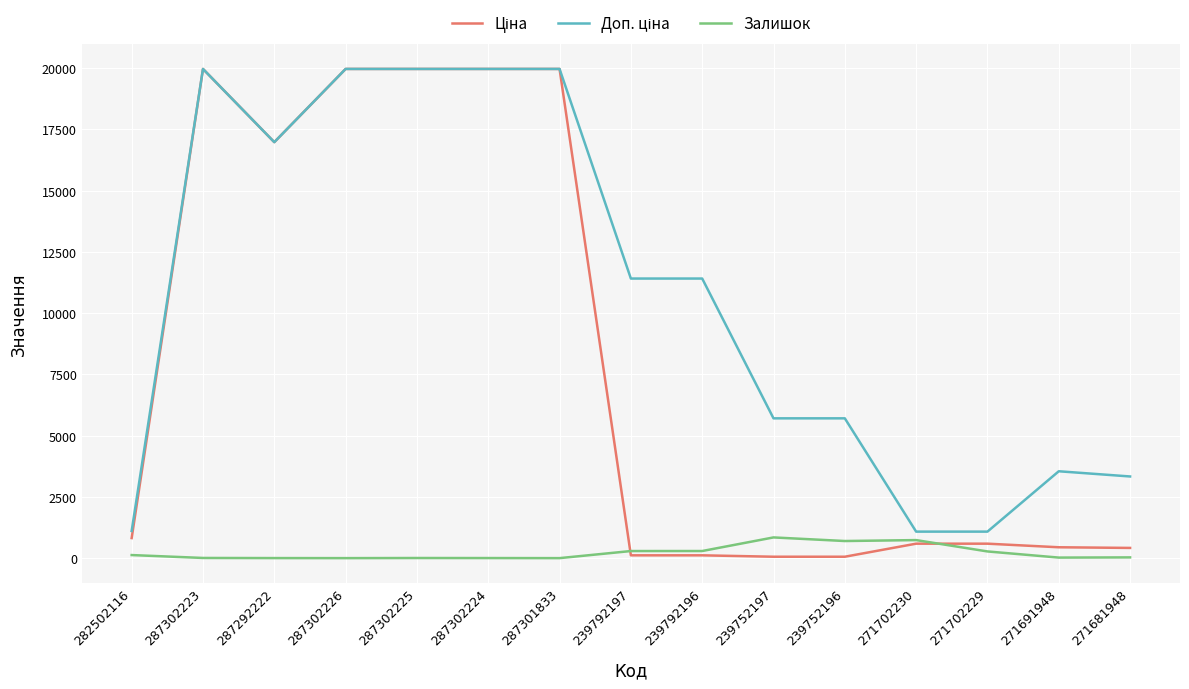

At how many categories does at least one series exceed 2313?

12